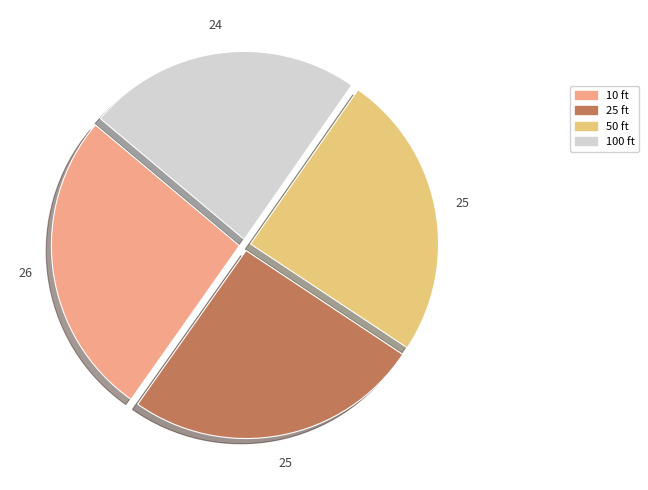

Count the number of slices in the pie.

4